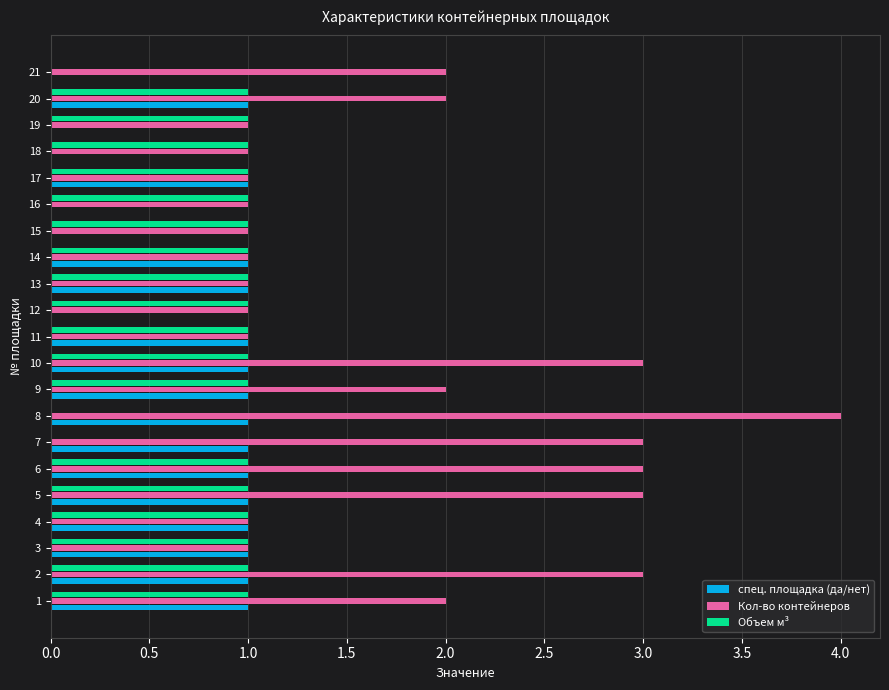

Which series changed the most between 14 and 19?

спец. площадка (да/нет)